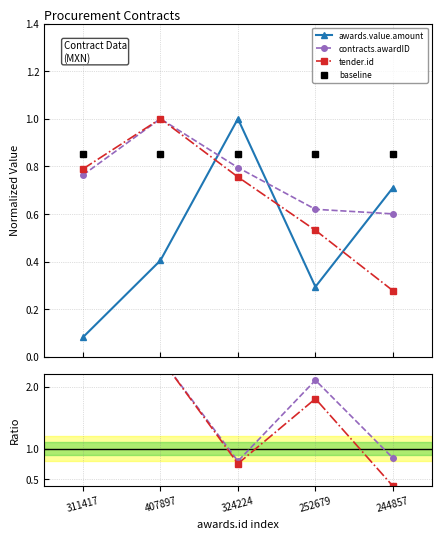

What is the sum of all baseline values?

4.2